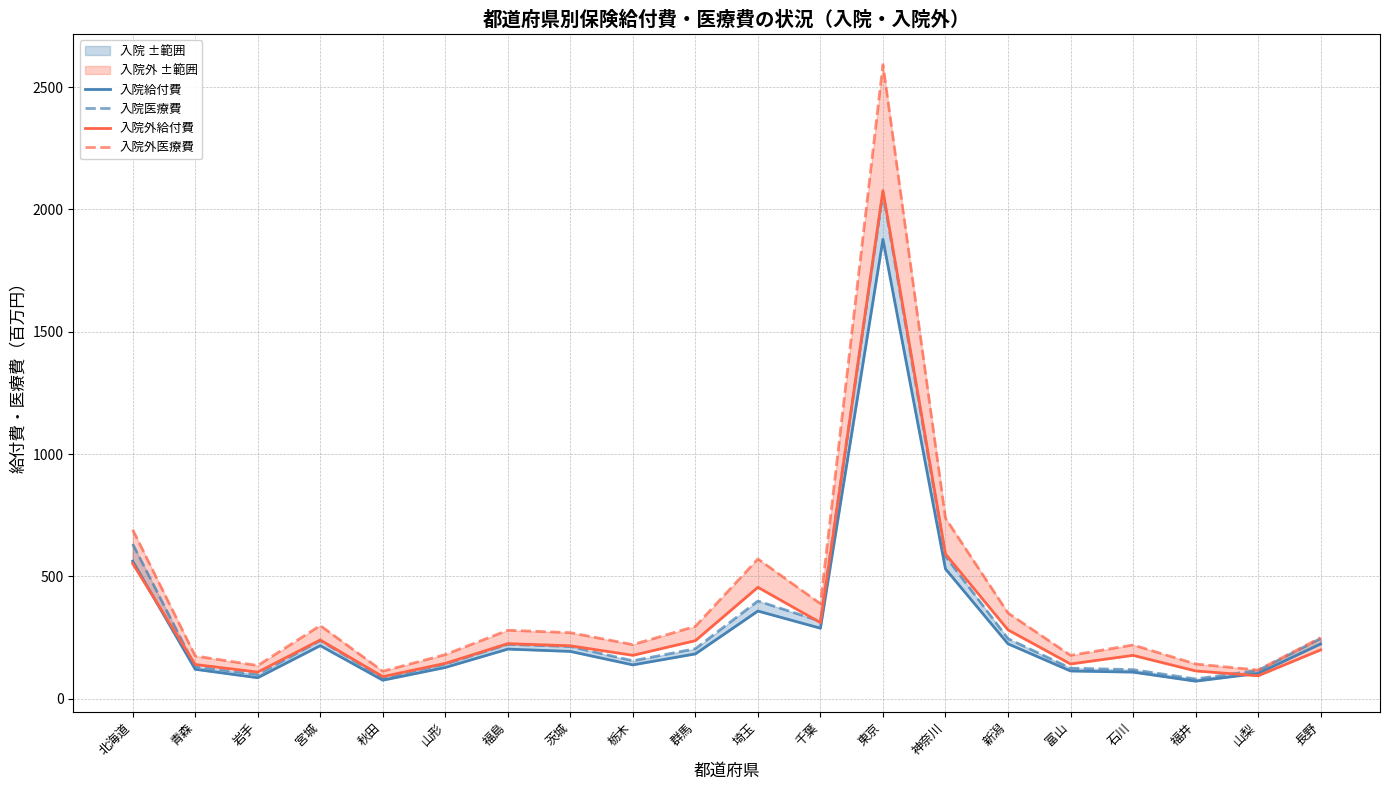

At 岩手, list the series in order from smallest to largest.

入院給付費, 入院医療費, 入院外給付費, 入院外医療費